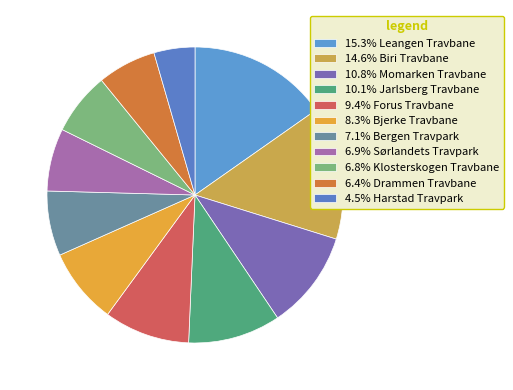

To the nearest percent, what is the difference between the largest and smallest slice percentages?

11%